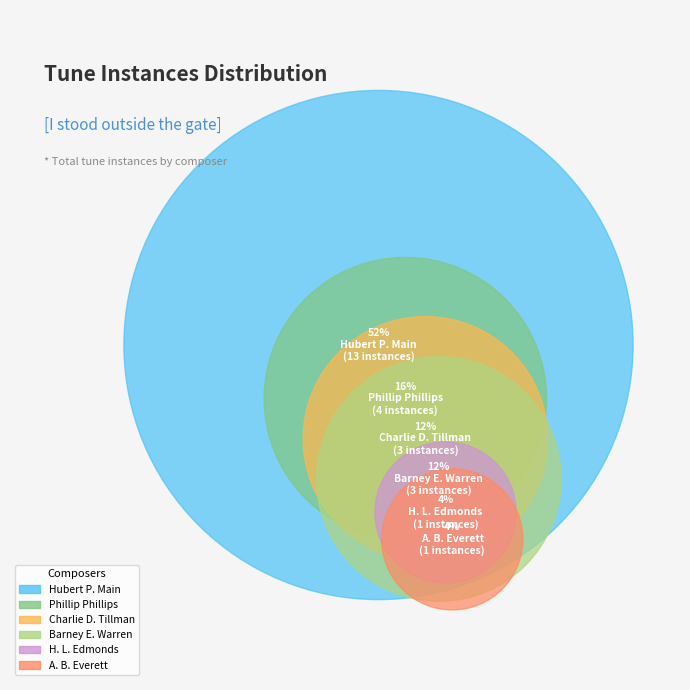

To the nearest percent, what percentage of the pie is Charlie D. Tillman?

12%